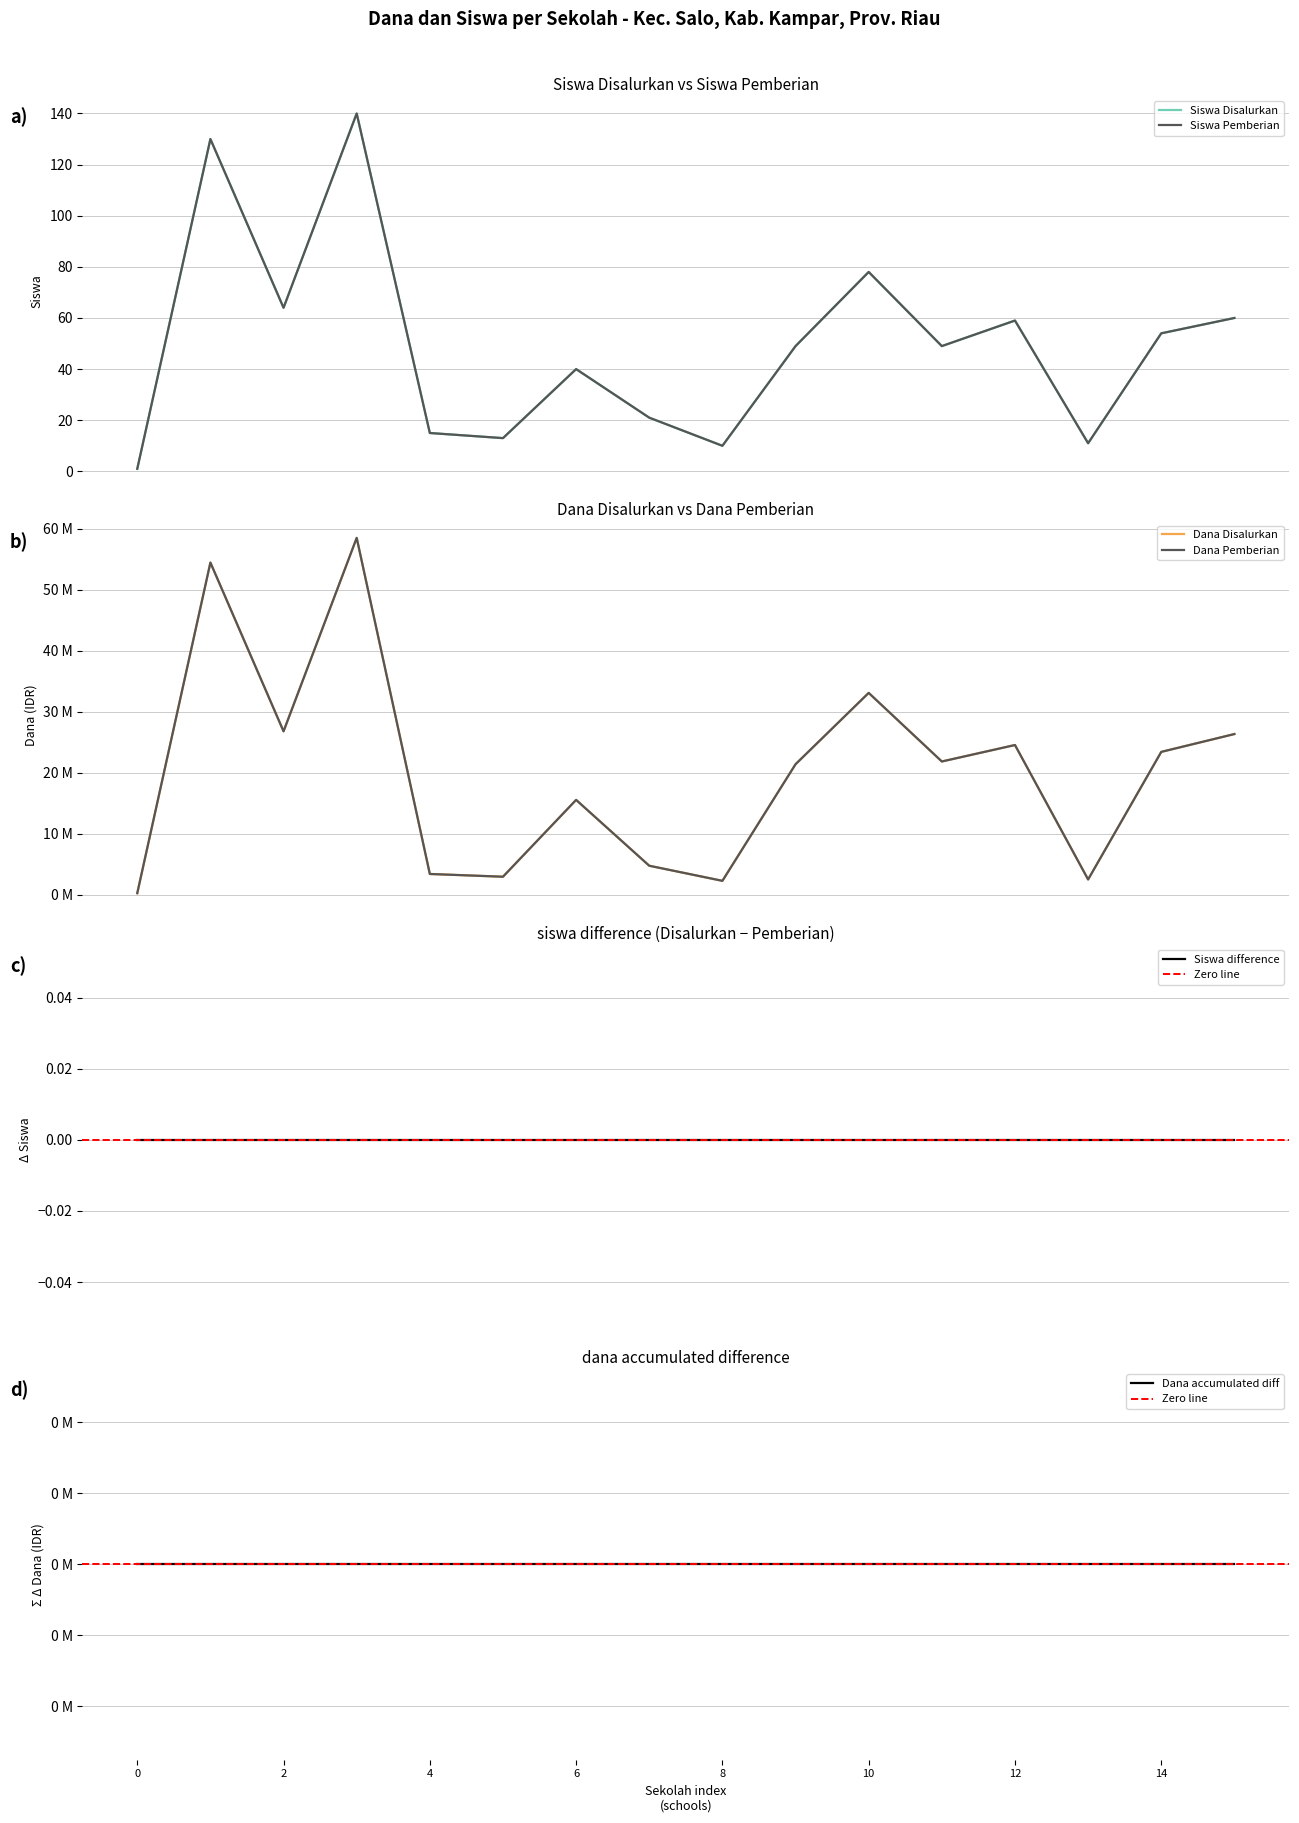

What is the minimum value for Siswa Pemberian?

1